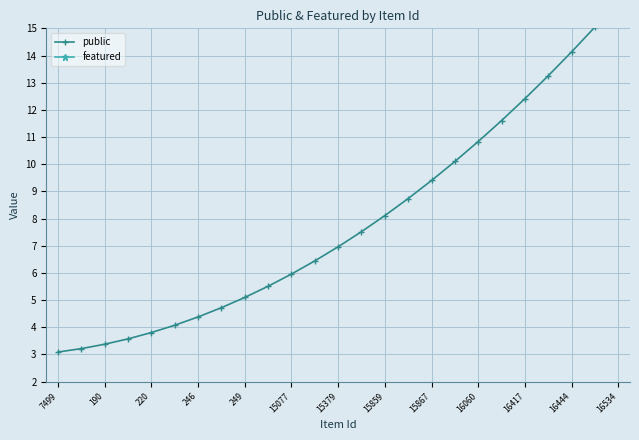

The value of public at 246 is 6.8. True or false?

False